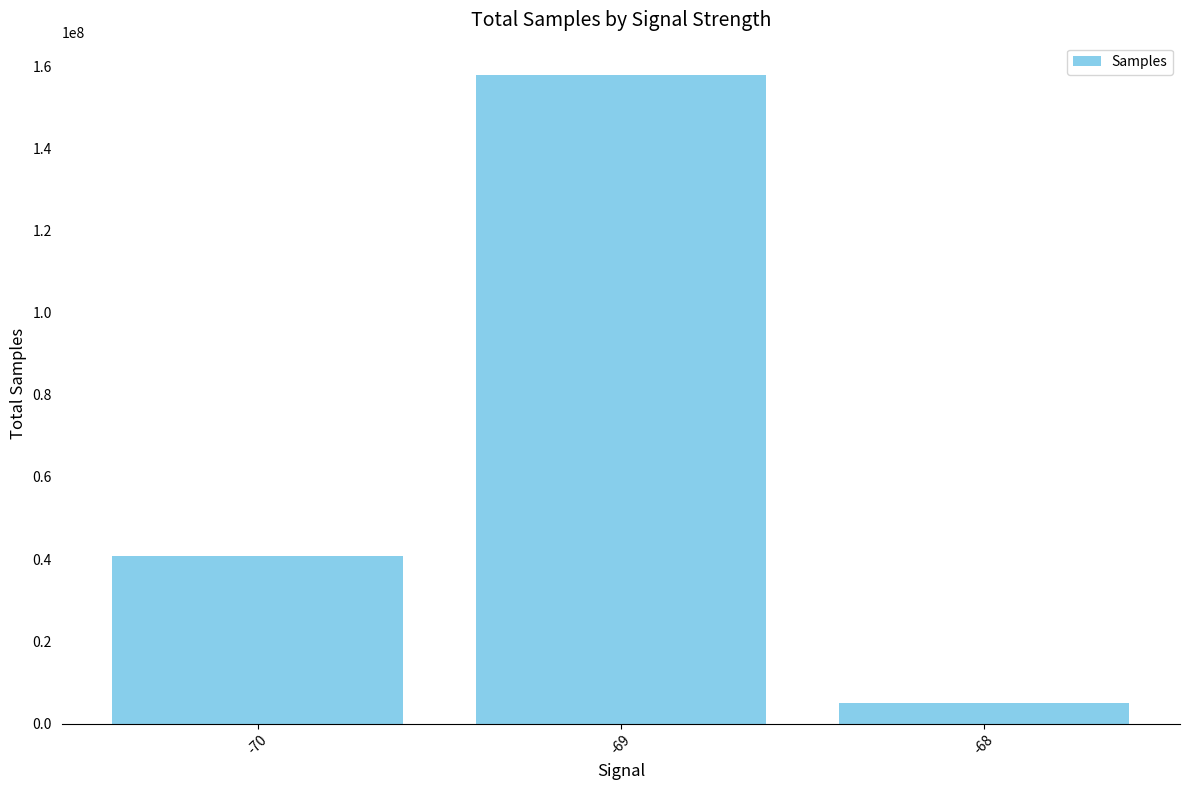

What is the sum of all values?

203646539